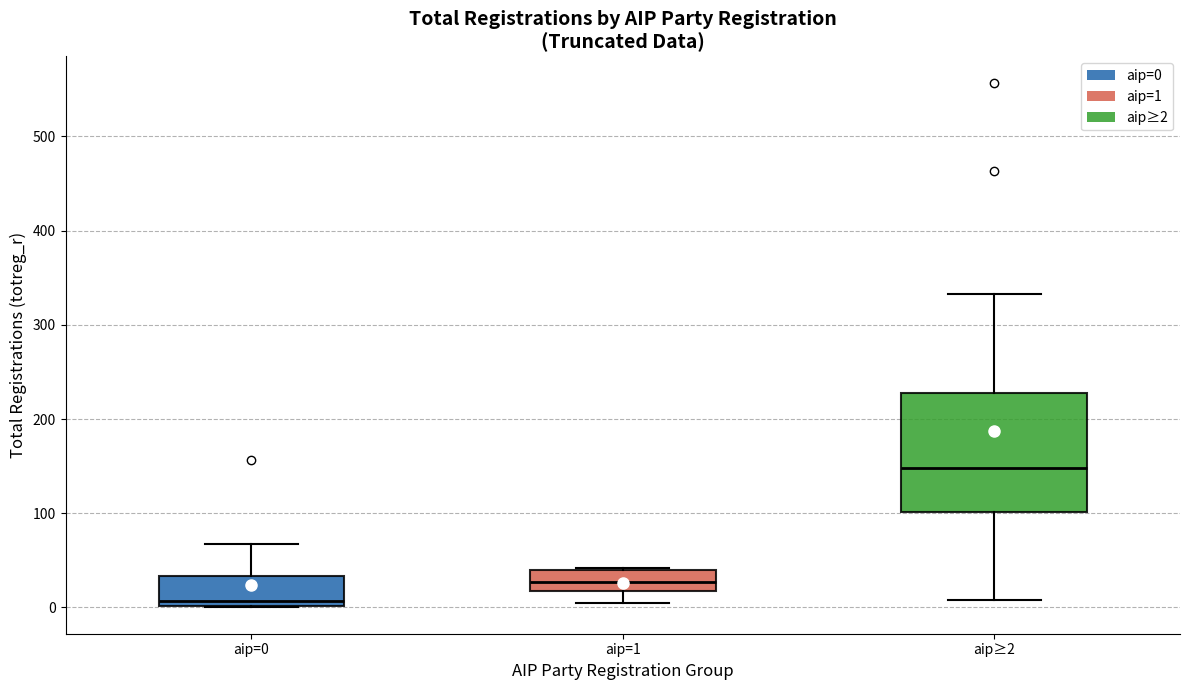

Reading left to right, read every box against the y-axis: the position of its median line, the range the box covers, and the ends of its whiskers. The values are not printed on the chart, so give them approximately, as read against the axis.

aip=0: median 10, box 0 to 30, whiskers 0 to 70
aip=1: median 30, box 20 to 40, whiskers 10 to 40
aip≥2: median 150, box 100 to 230, whiskers 10 to 330